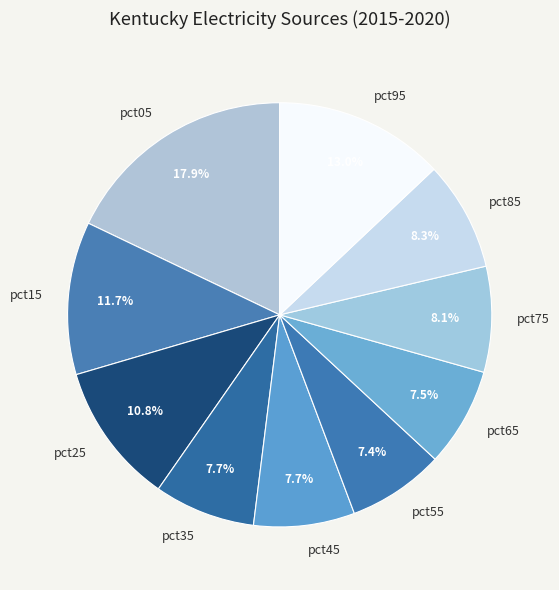

What is the total percentage of pct05 and pct65?

25.4%